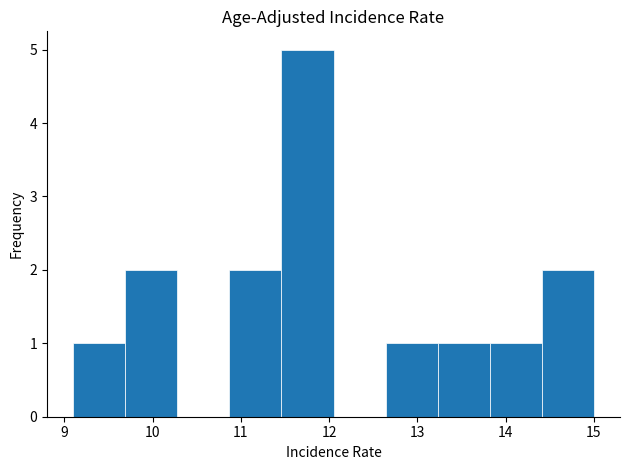

Reading left to right, list every bar in this chart as the range it spans on the x-axis followed by its height. Neither the bar edges nor the heights are printed on the chart, so give them approximately, as read against the axes.

9.10 to 9.69: 1
9.69 to 10.28: 2
10.28 to 10.87: 0
10.87 to 11.46: 2
11.46 to 12.05: 5
12.05 to 12.64: 0
12.64 to 13.23: 1
13.23 to 13.82: 1
13.82 to 14.41: 1
14.41 to 15.00: 2